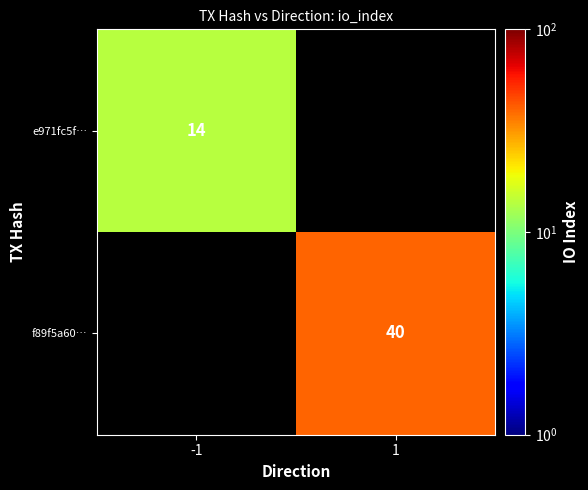

Count the number of categories in the chart.

2